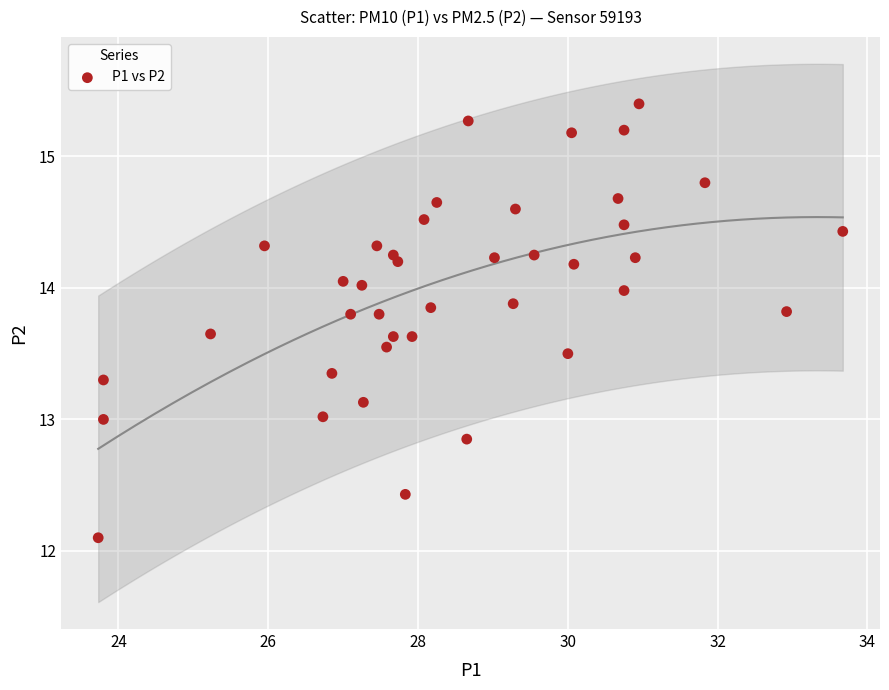

What is the range of Y values (max minus min)?

3.3